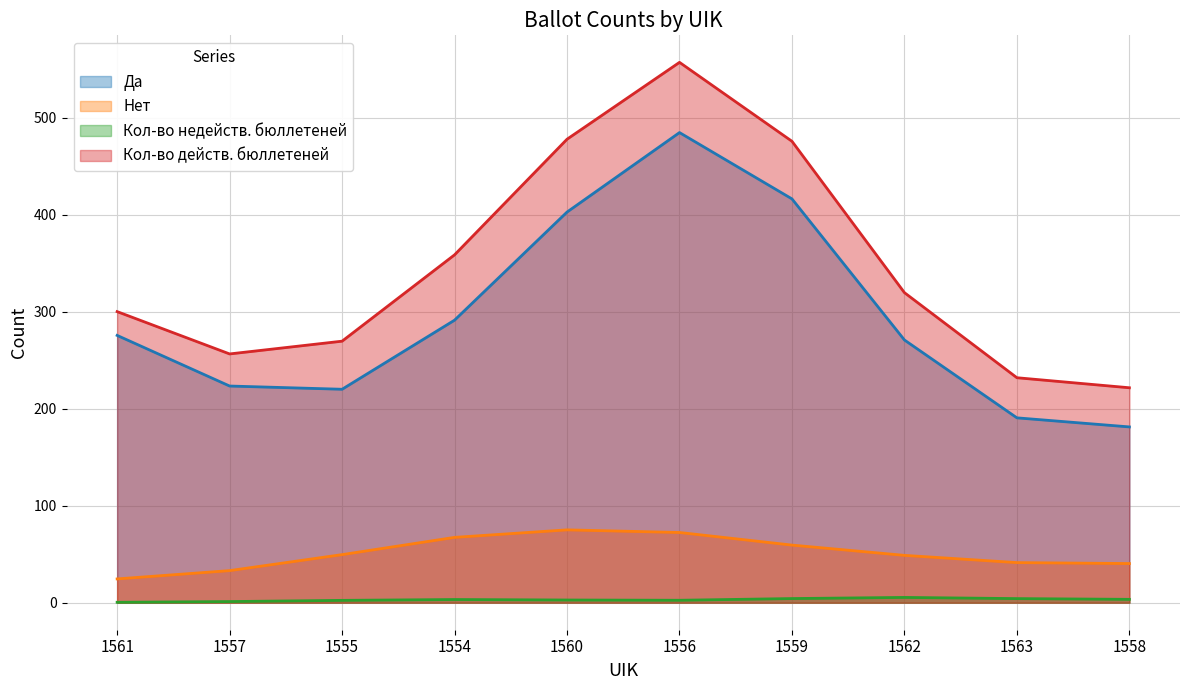

What is the highest value of the Да series?

484.7